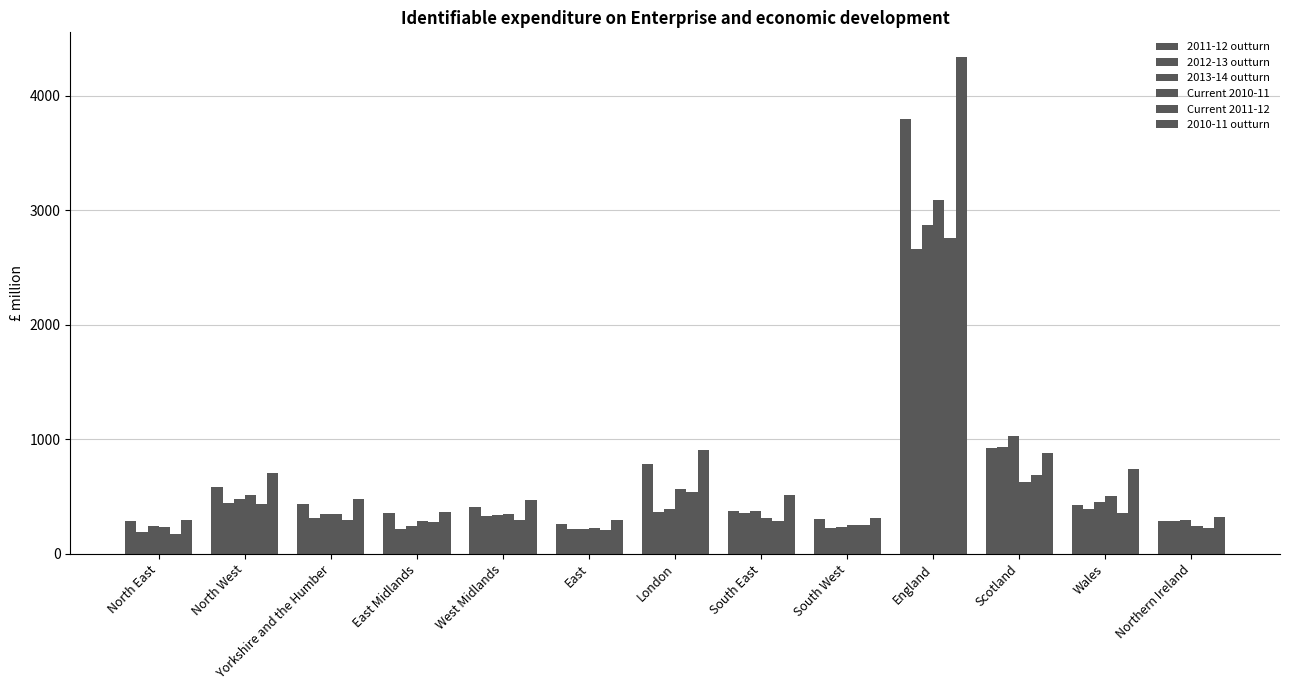

What is the label of the 2nd bar from the left?

North West